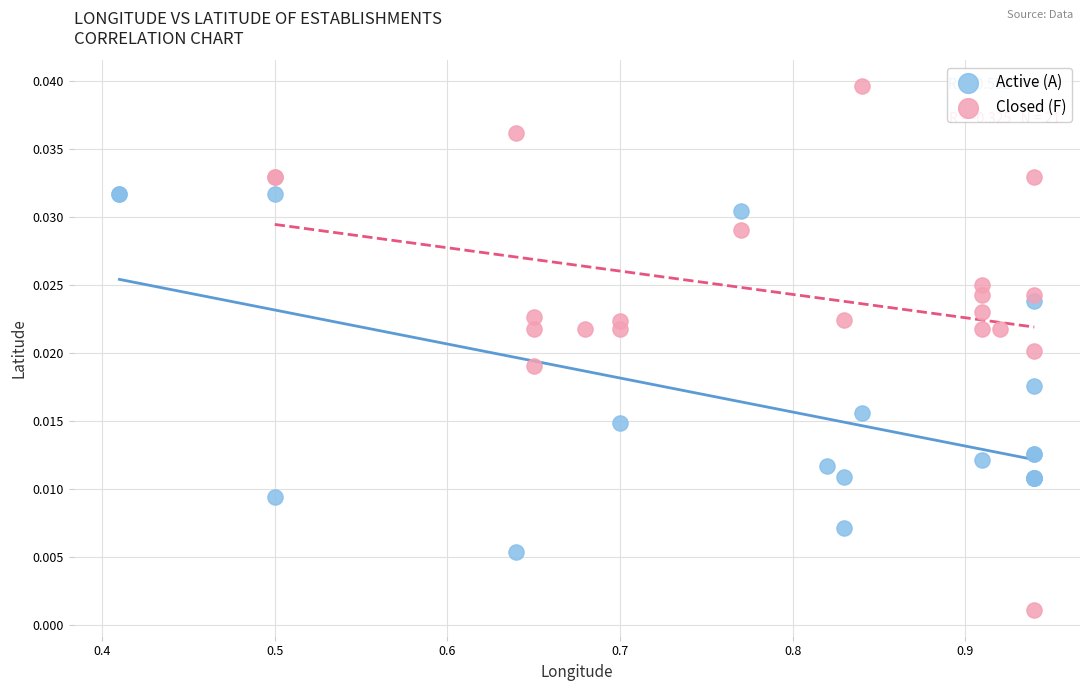

Which series contains the highest Y value?

Closed (F)